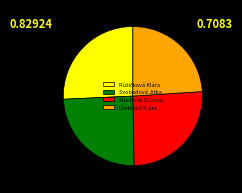

Do Svobodová Jitka and Muchová Zuzana together represent more than half of the pie?

Yes